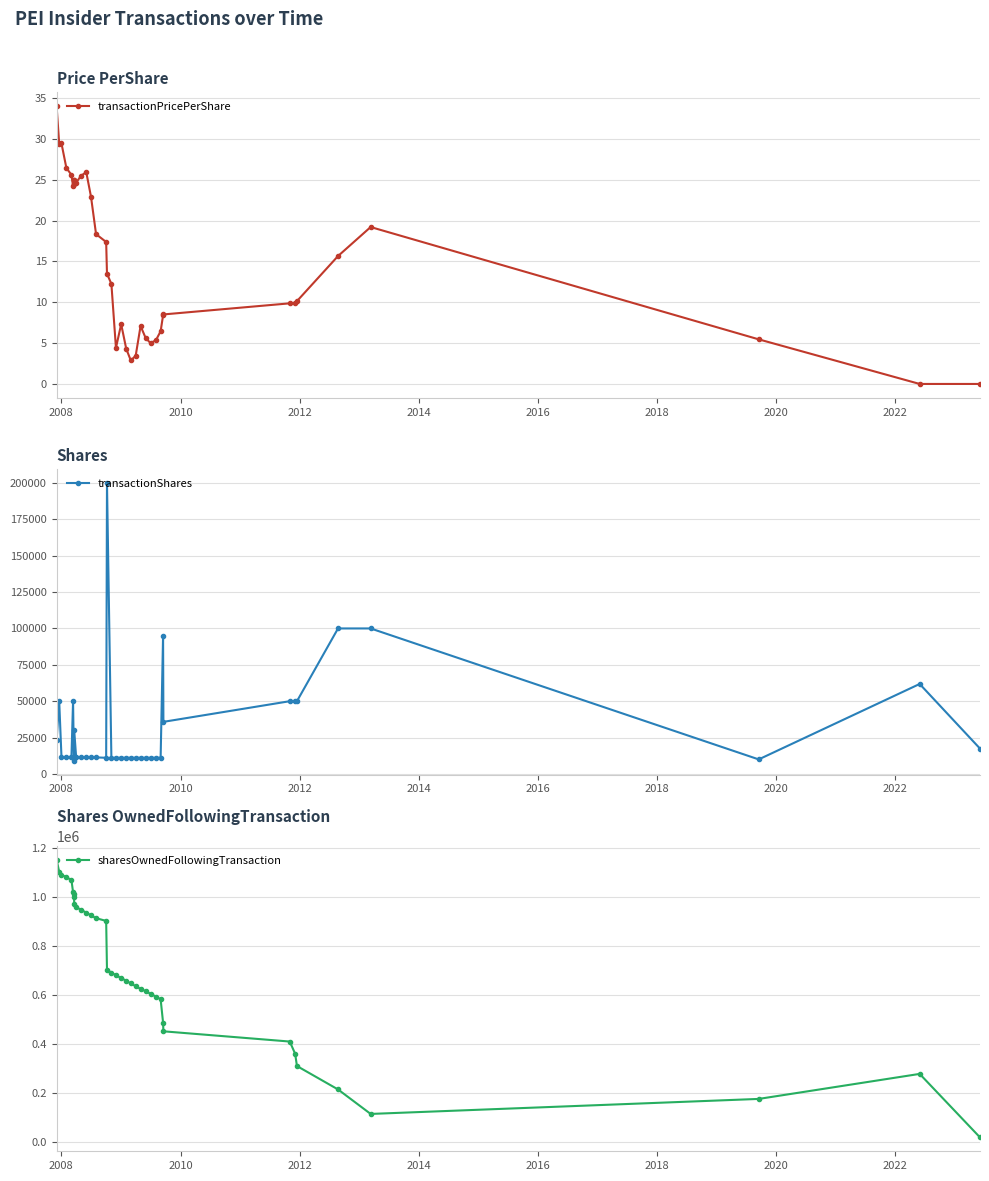

How many lines are shown in the chart?

3